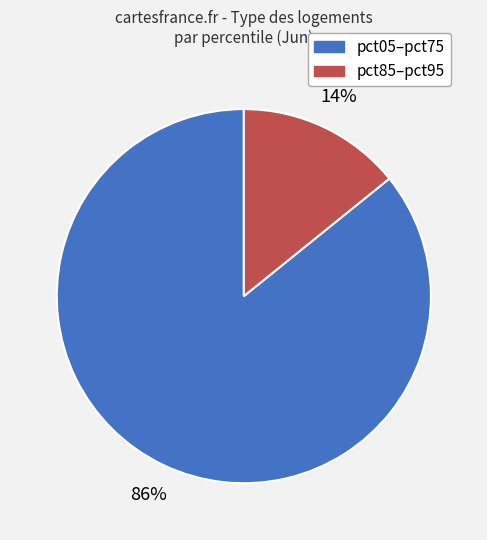

Is there any slice that represents more than half of the pie?

Yes